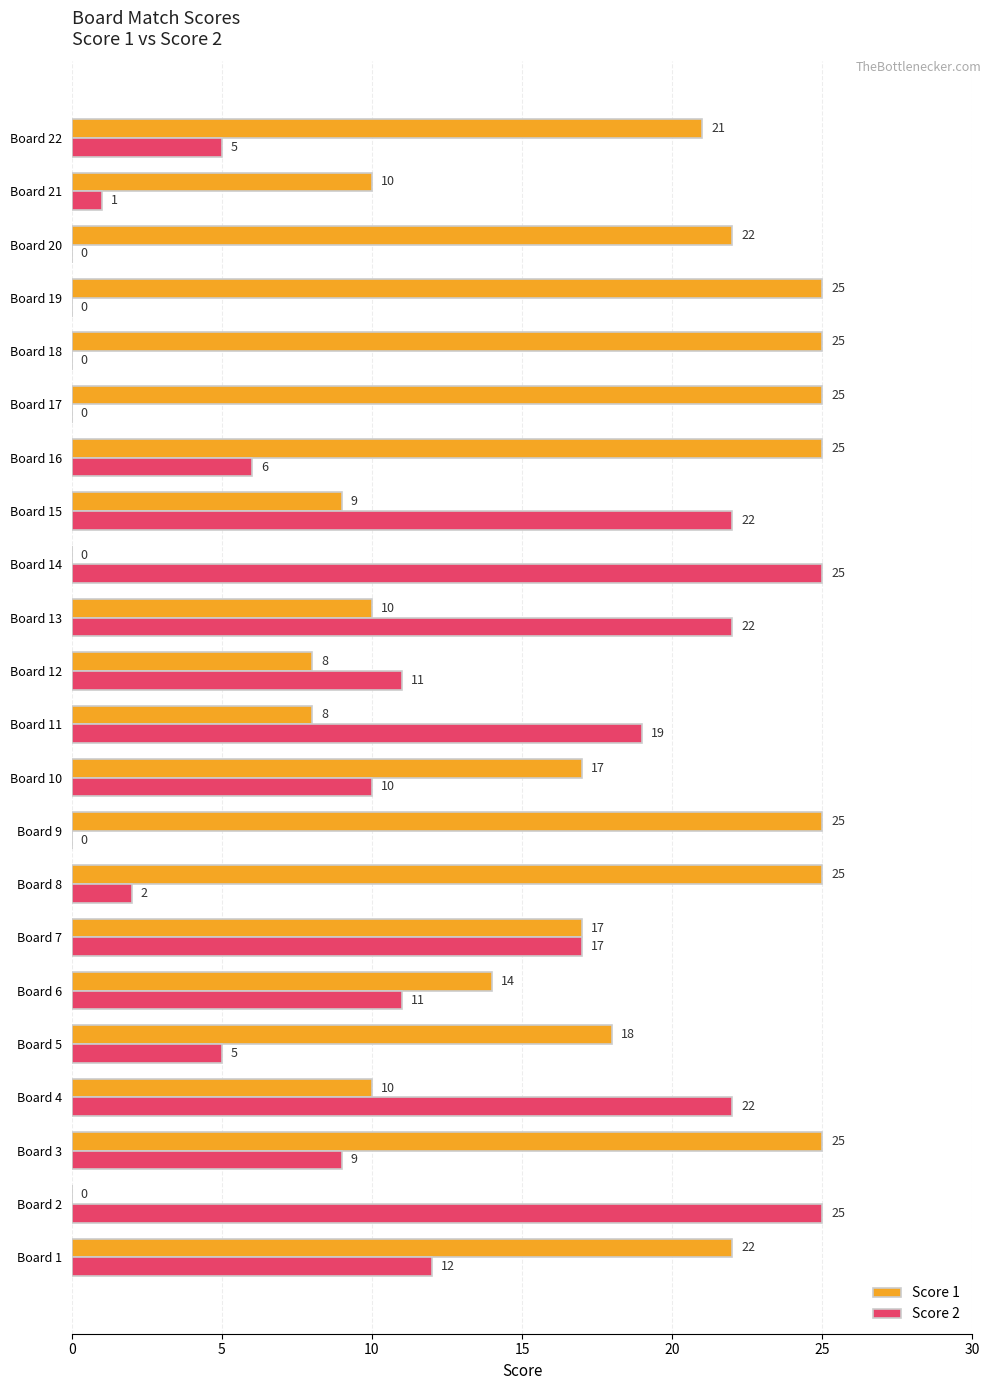

Is the value of Score 2 at Board 7 greater than the value of Score 1 at Board 18?

No